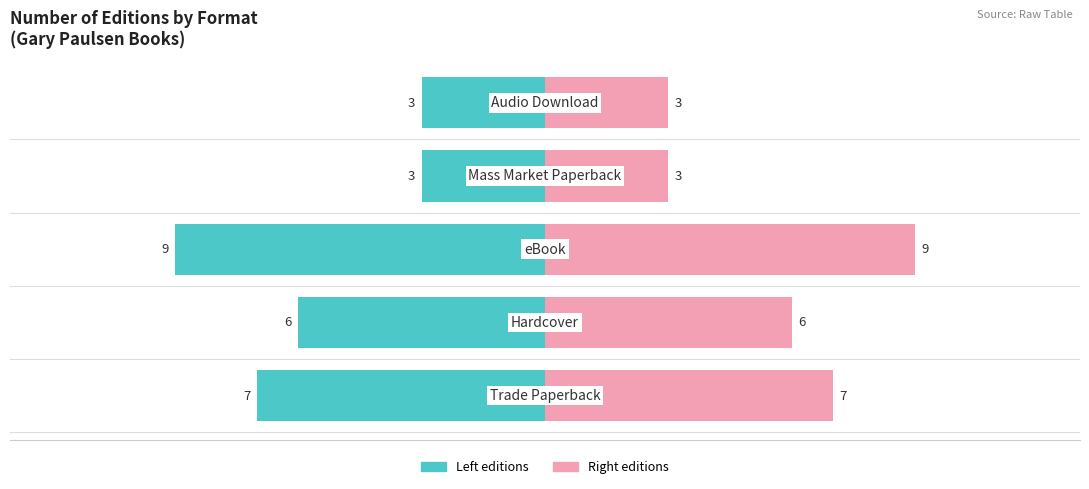

Reading left to right, list all the values displayed in this chart.

Left (editions): -7	-6	-9	-3	-3
Right (editions): 7	6	9	3	3